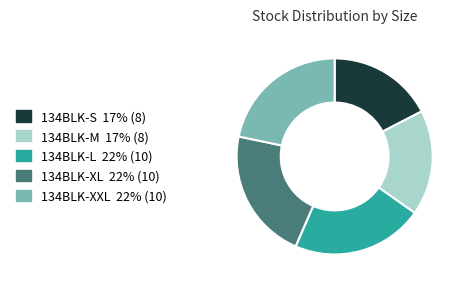

Combined, do 134BLK-S and 134BLK-M account for over 50%?

No